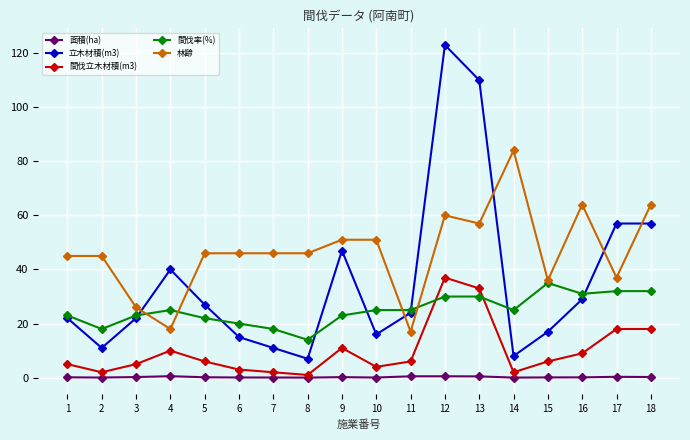

How many times do 林齢 and 立木材積(m3) cross each other?

6